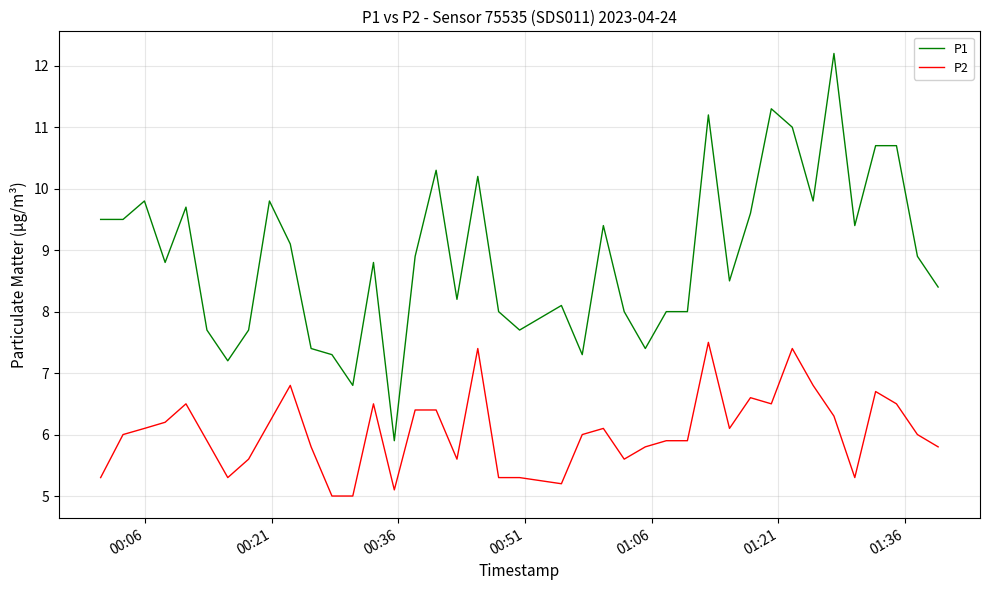

Rank the series by their maximum value, from lowest to highest.

P2, P1